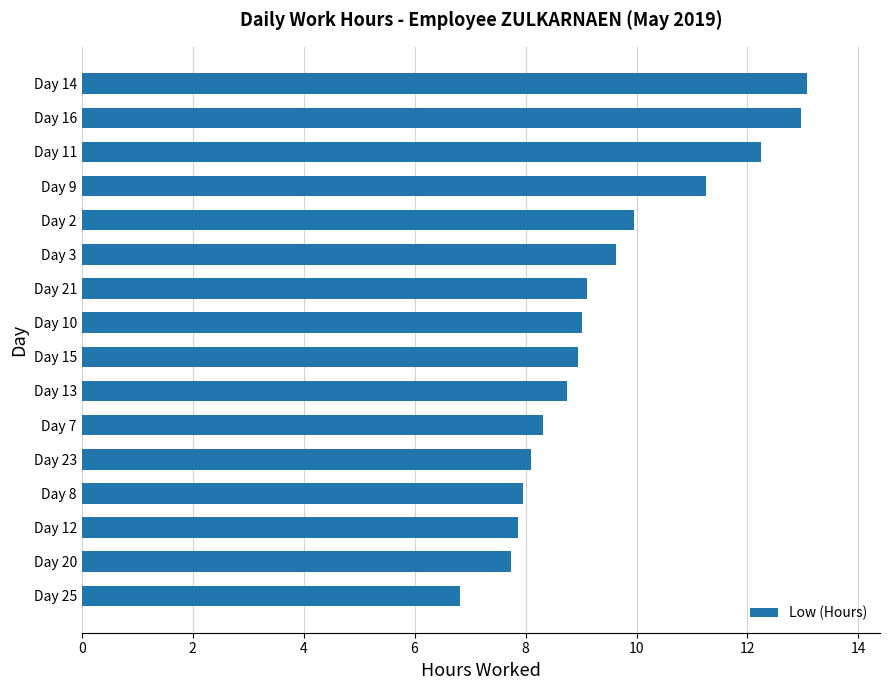

Read the value at Day 11.

12.2